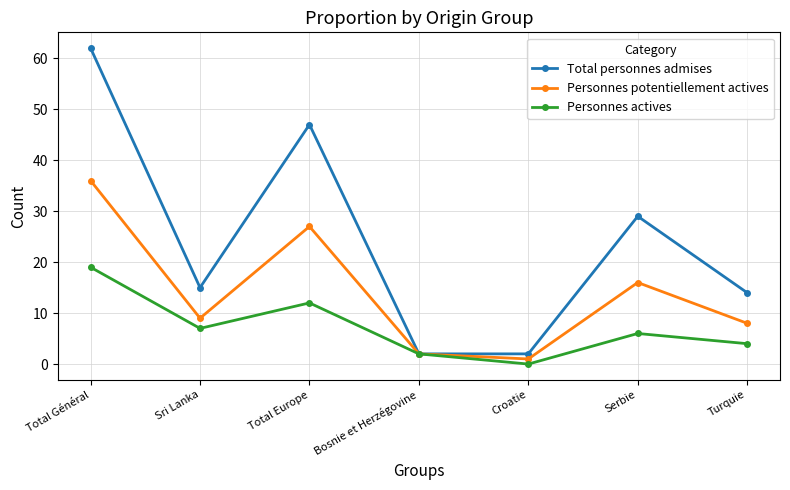

At which category does the chart reach its peak across all series?

Total Général